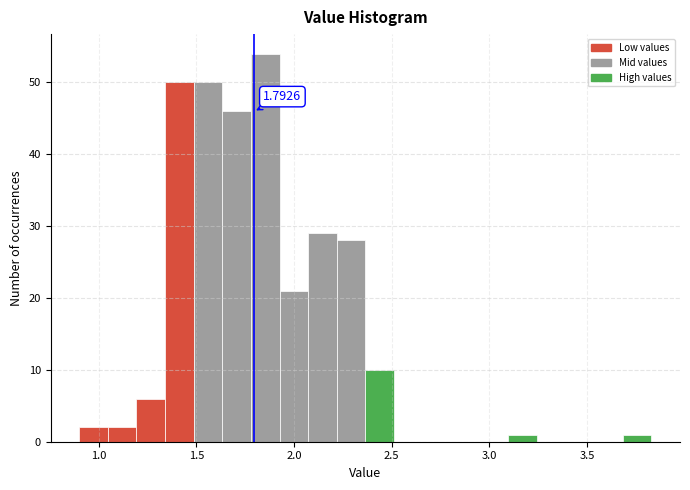

Around what value on the x-axis is the tallest bar? Give the approximate position of its centre, as read against the axis.

1.85